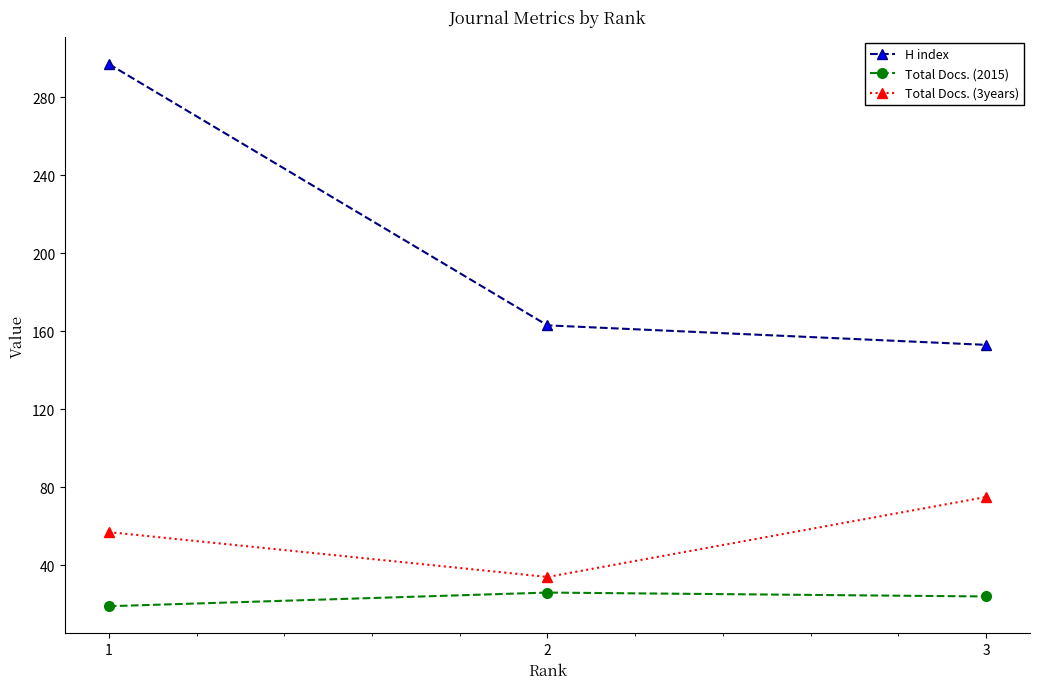

Which series has the largest range (max minus min)?

H index